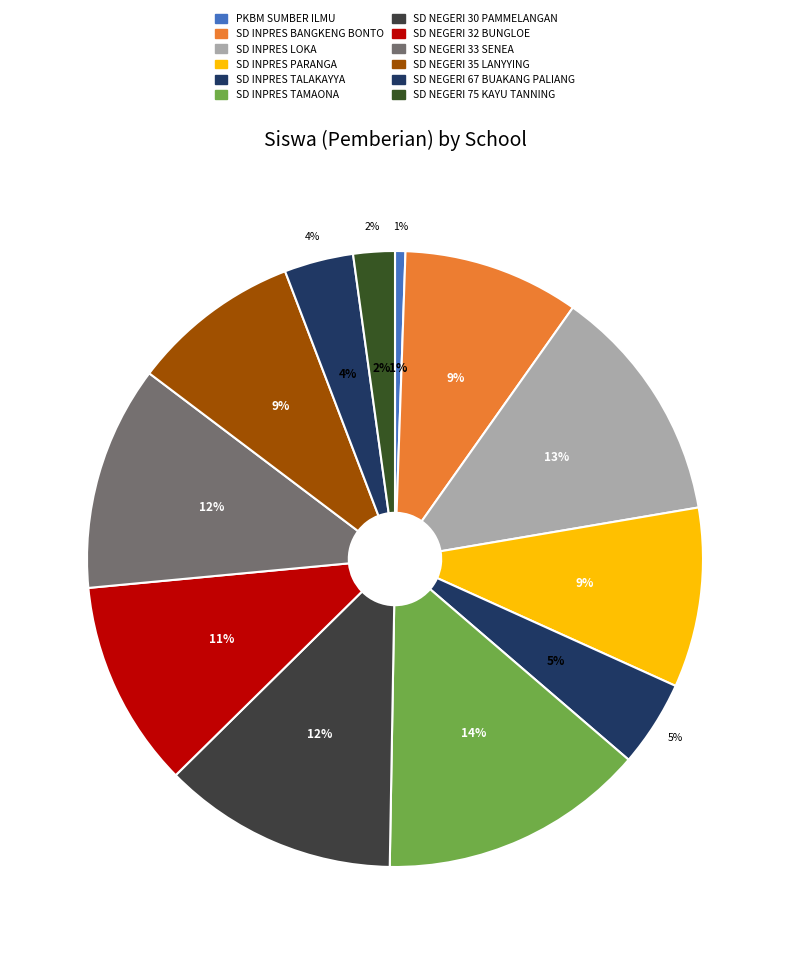

The SD NEGERI 75 KAYU TANNING slice represents 17% of the pie. True or false?

False